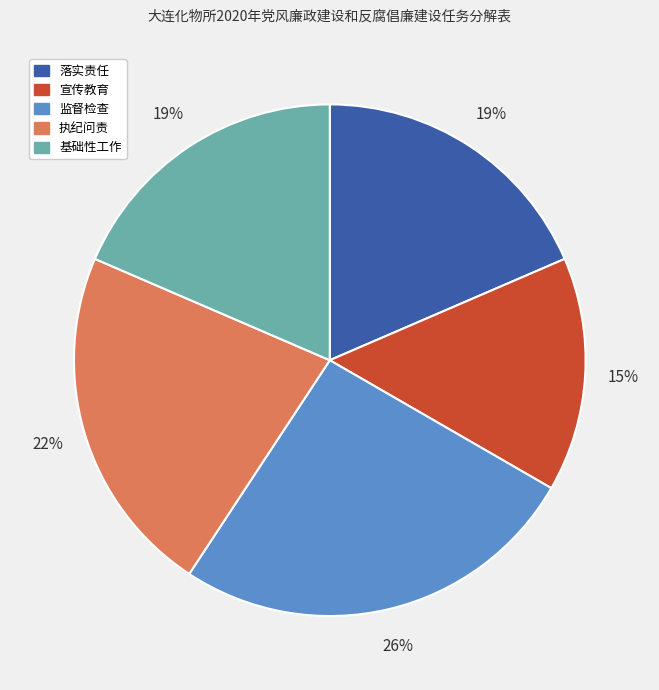

Does 基础性工作 represent more than half of the total?

No